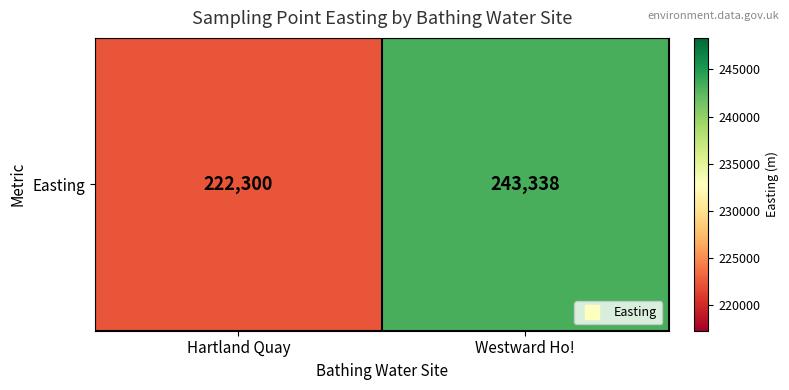

What is the approximate value at Hartland Quay, to the nearest 50?

222300